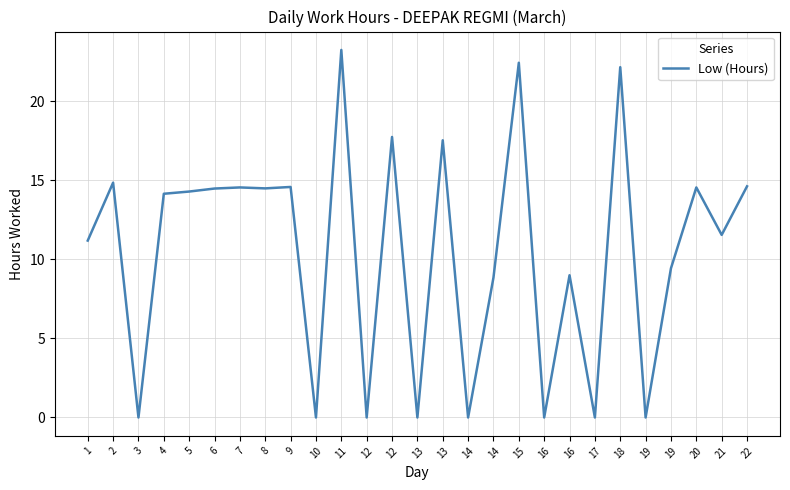

What is the difference between the values at 5 and 3?

14.3